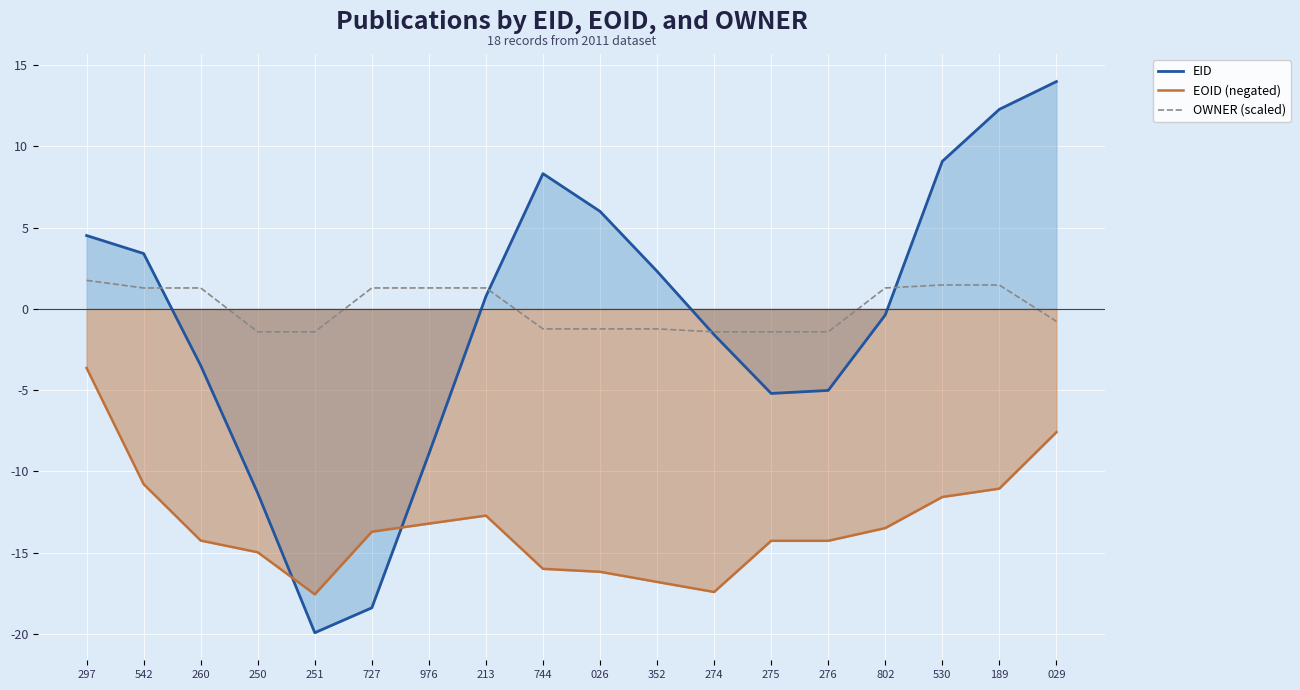

True or false: EOID (negated) has a value of -25.1 at 274.

False